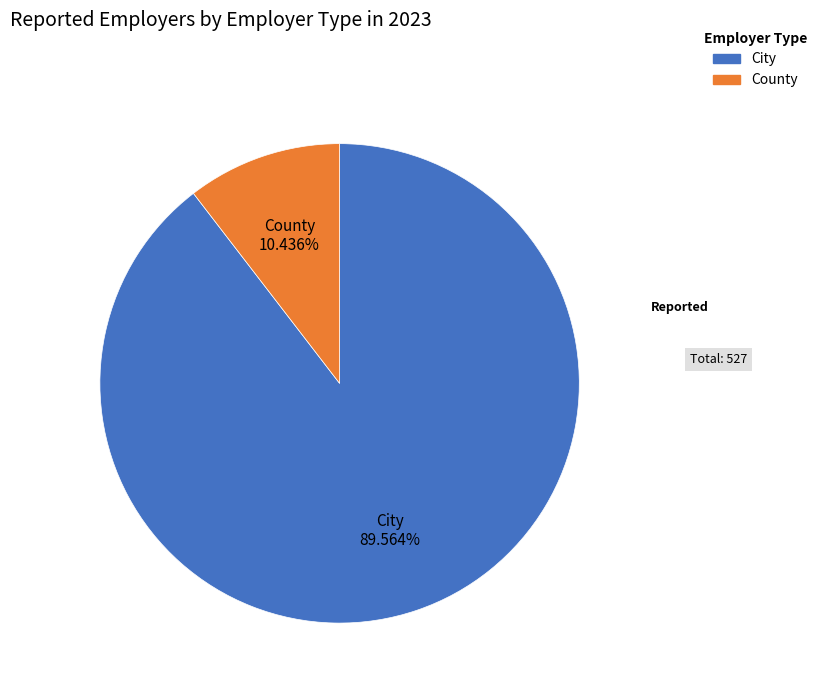

What percentage is NOT represented by City?

10.4%